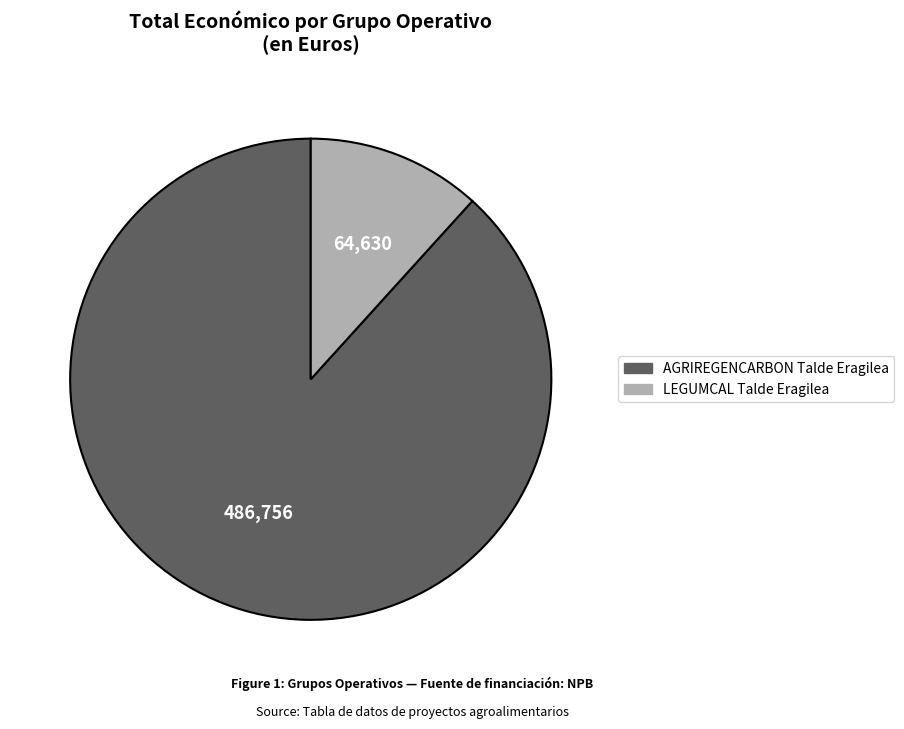

Which slice is the largest?

AGRIREGENCARBON Talde Eragilea